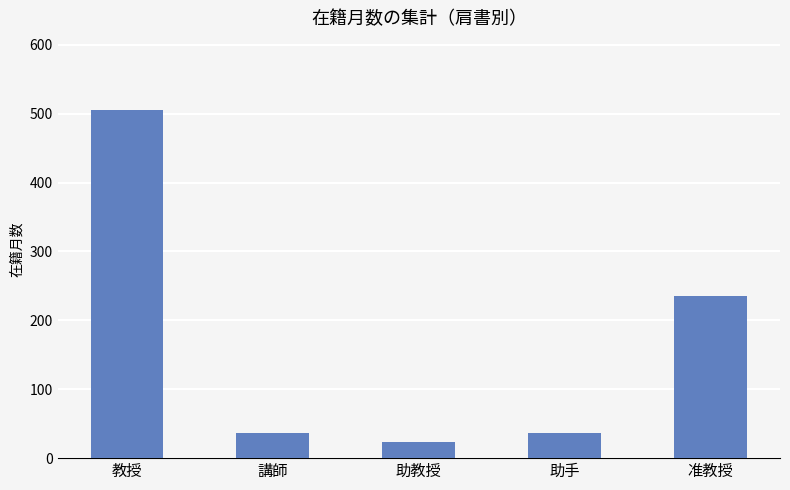

How many data points are less than 37?

2